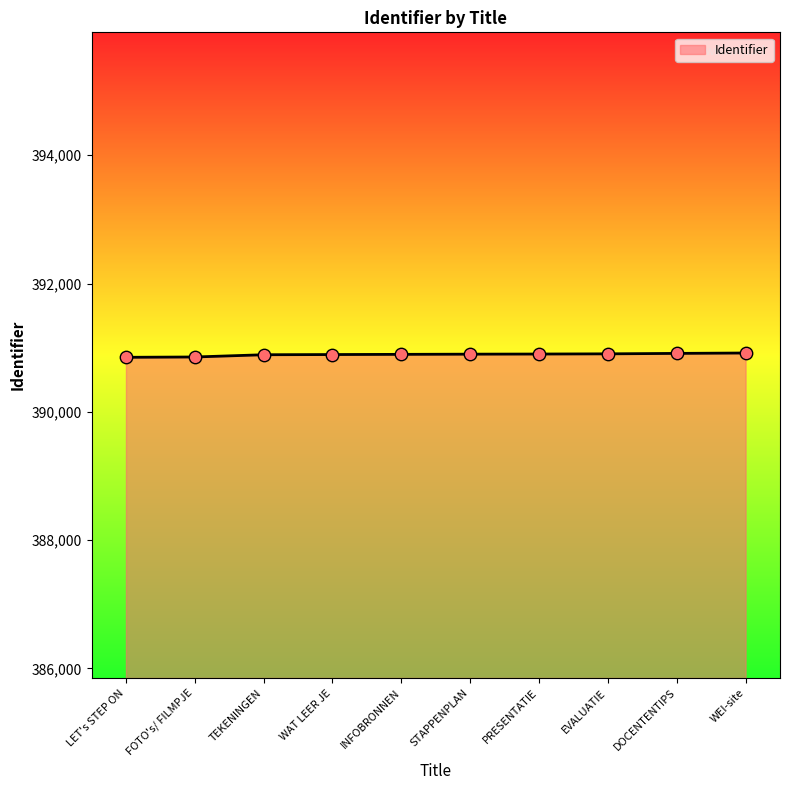

What is the change in value from PRESENTATIE to EVALUATIE?

+3